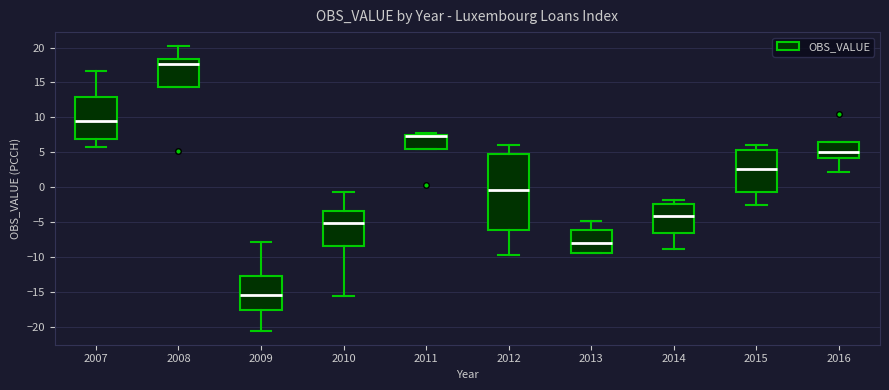

Where is the upper edge of the box at x = 2015 on the y-axis? The values are not printed on the chart, so give them approximately, as read against the axis.

5.5